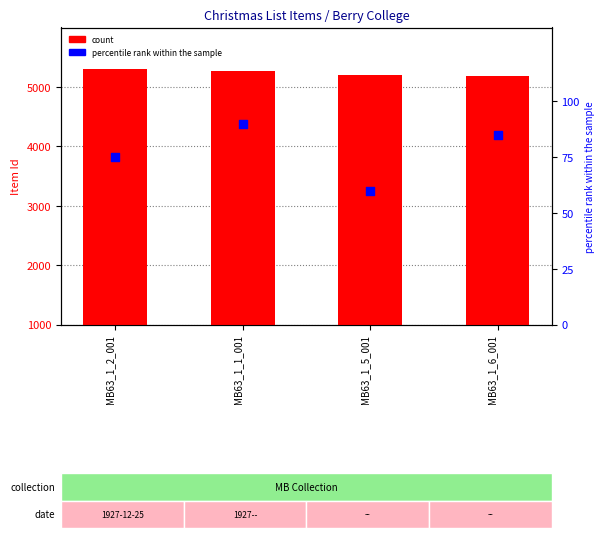

What is the total value across all series at MB63_1_2_001?

5377